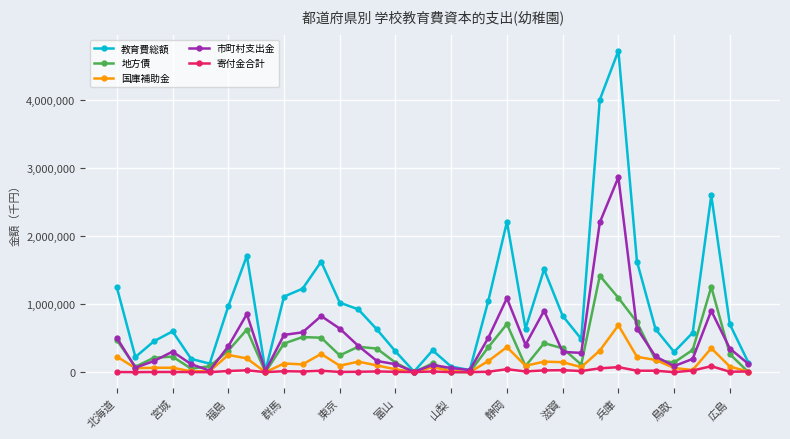

Which series has the widest spread of values?

教育費総額